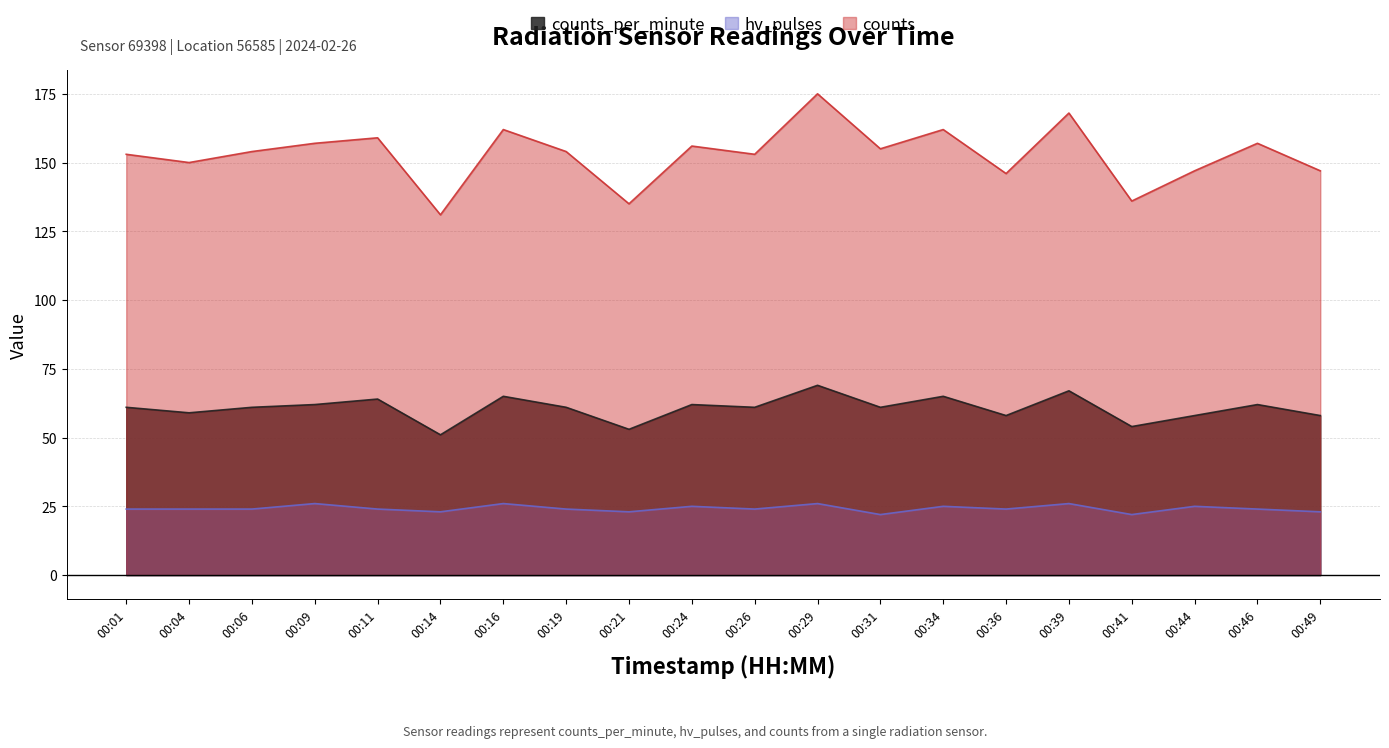

At how many categories does at least one series exceed 169?

1